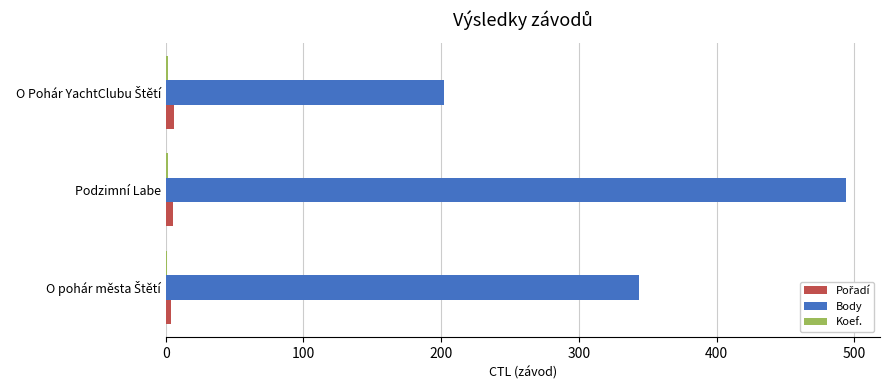

Which series has the largest total across all categories?

Body